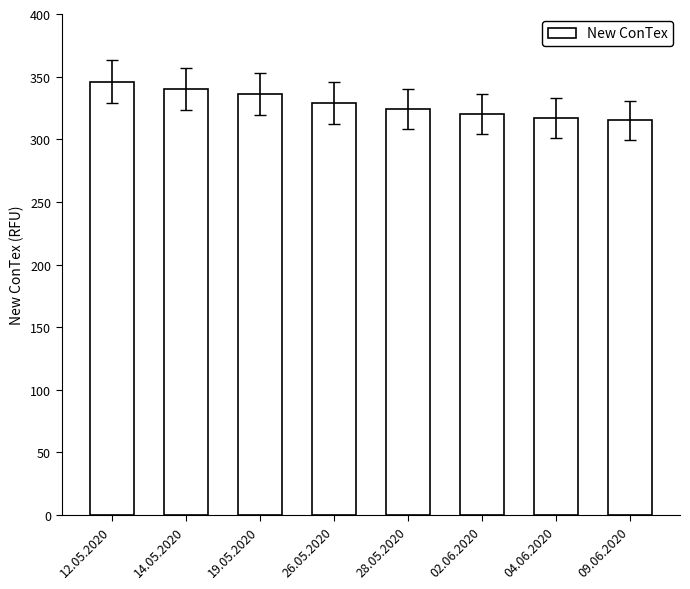

What is the sum of all values?

2627